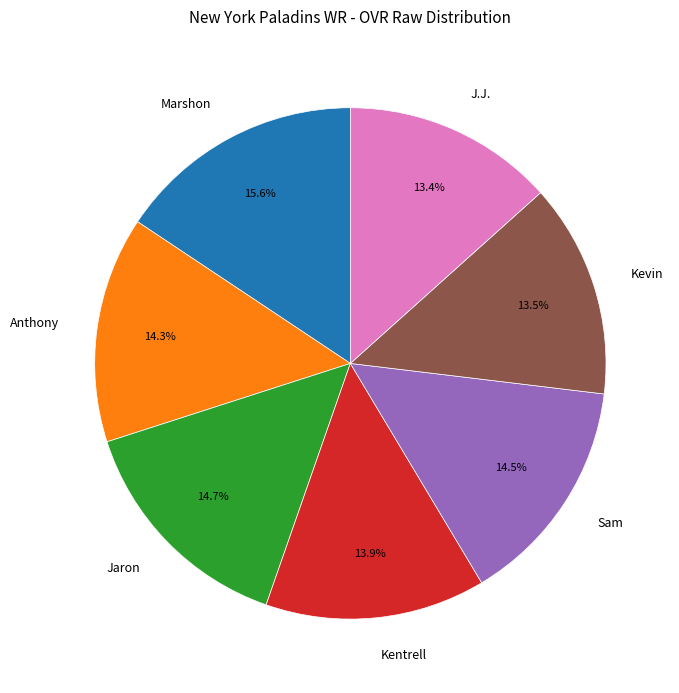

How many slices are in this pie chart?

7